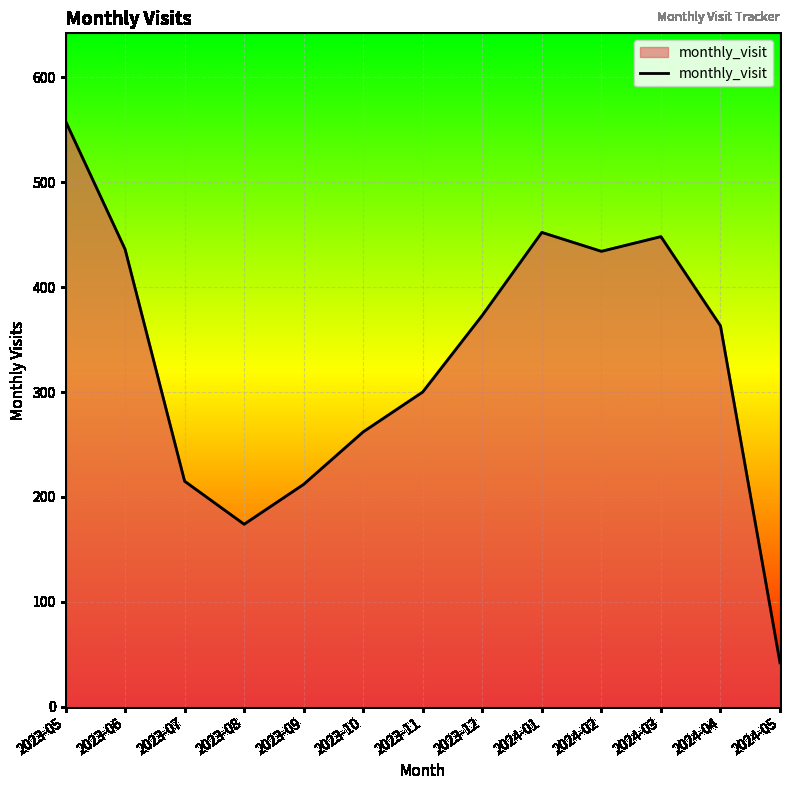

At which category does the chart reach its peak across all series?

2023-05